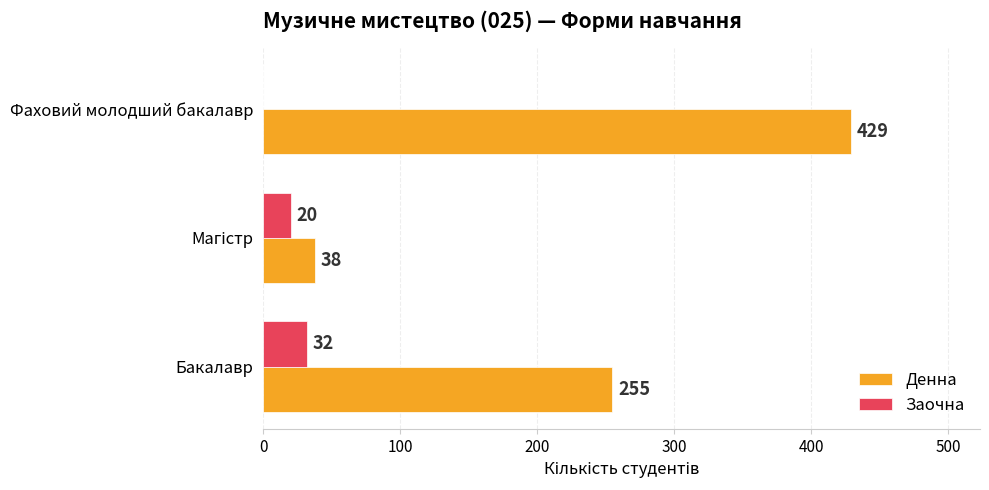

Read the Денна value at Бакалавр, to the nearest 10.

260